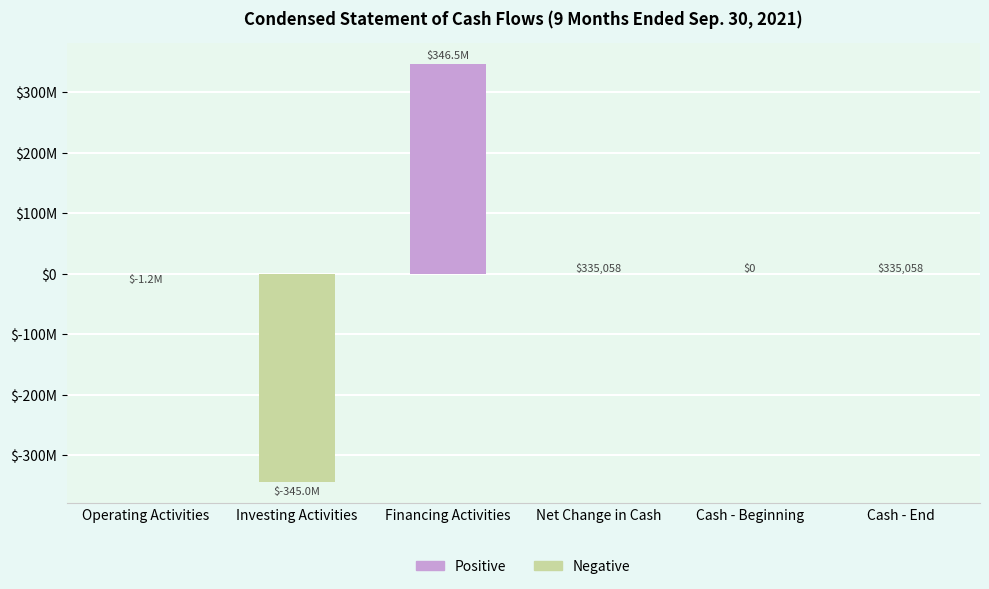

Reading left to right, list all the values displayed in this chart.

Operating Activities=-1168310	Investing Activities=-345000000	Financing Activities=346503369	Net Change in Cash=335058	Cash - Beginning=0	Cash - End=335058